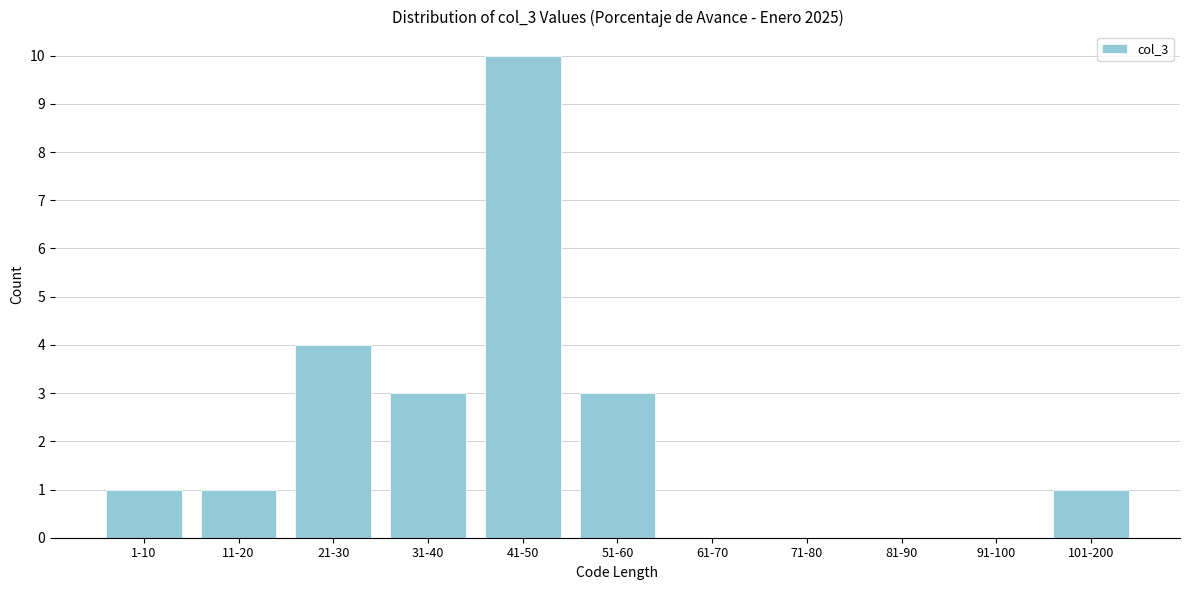

Reading left to right, extract all data points from this chart.

1-10=1	11-20=1	21-30=4	31-40=3	41-50=10	51-60=3	61-70=0	71-80=0	81-90=0	91-100=0	101-200=1